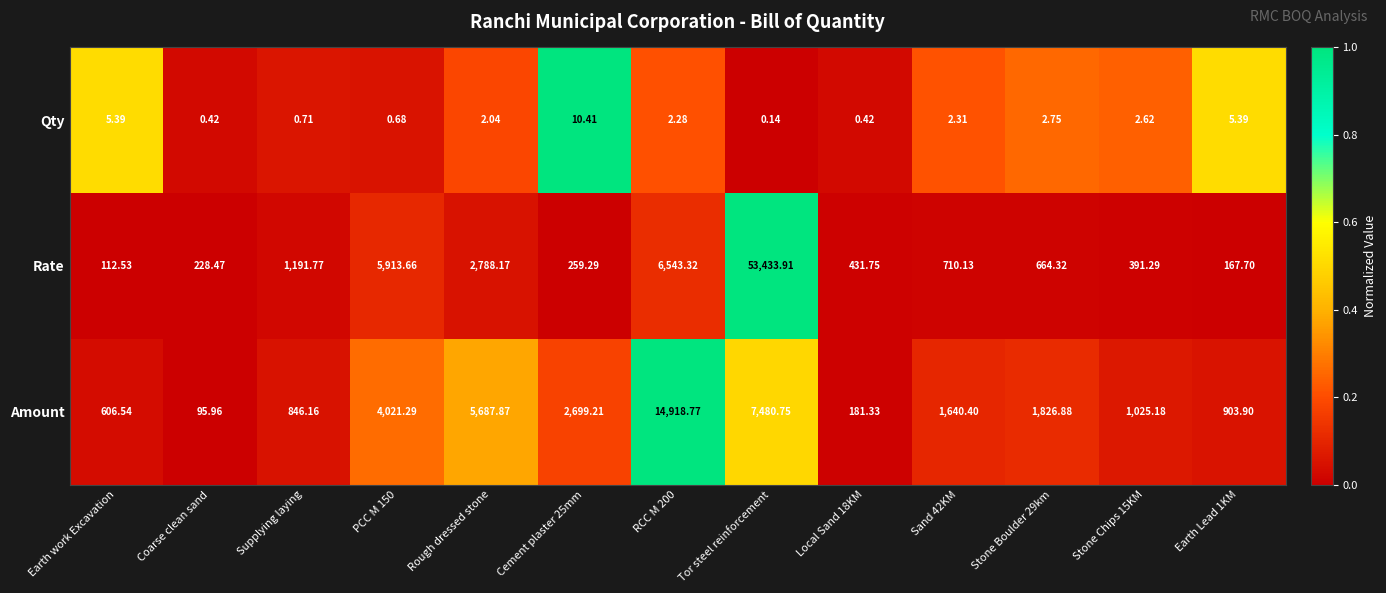

At which category is the sum across all series the highest?

Tor steel reinforcement